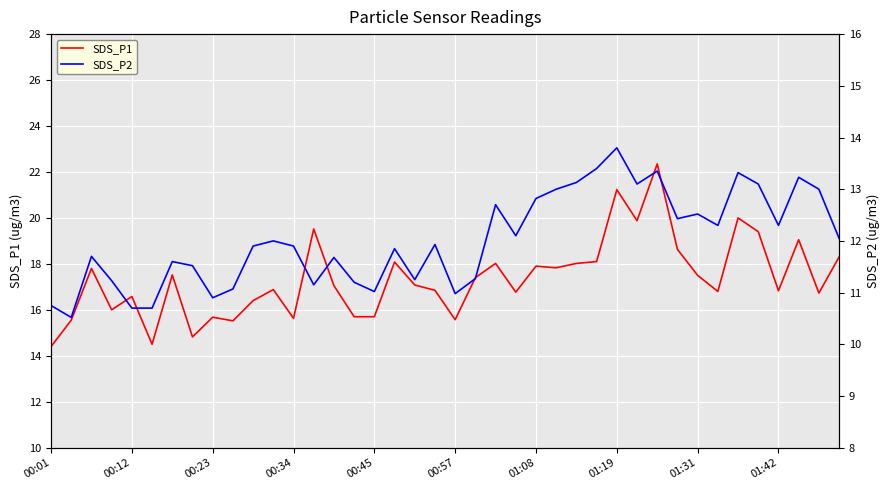

True or false: SDS_P2 and SDS_P1 cross at least once.

False